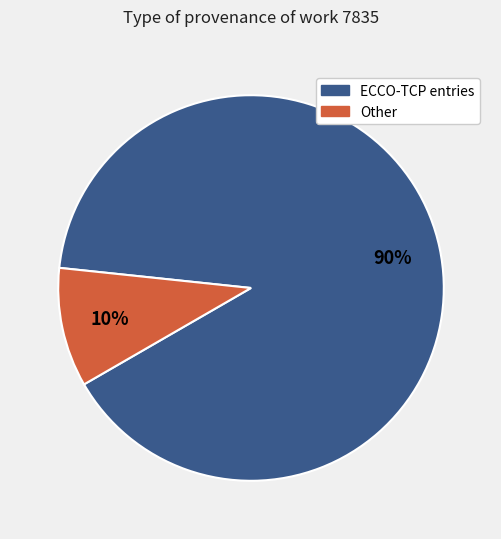

To the nearest percent, what is the average slice percentage?

50%